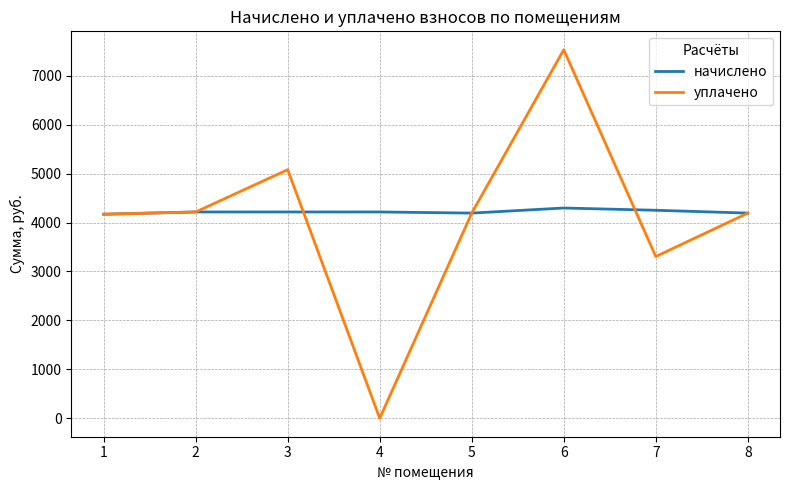

How many lines are shown in the chart?

2